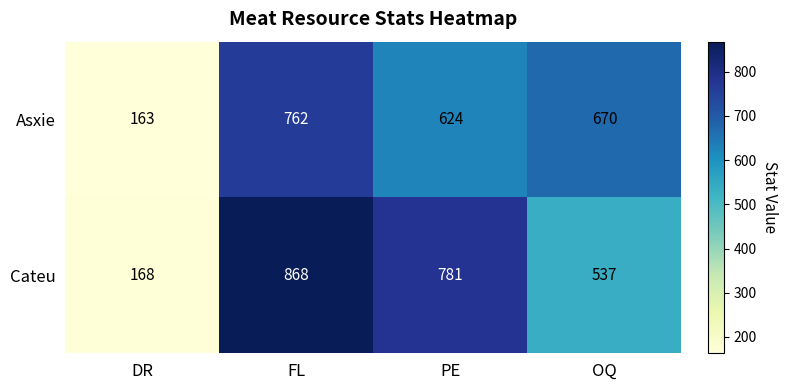

How many distinct data groups are displayed?

2